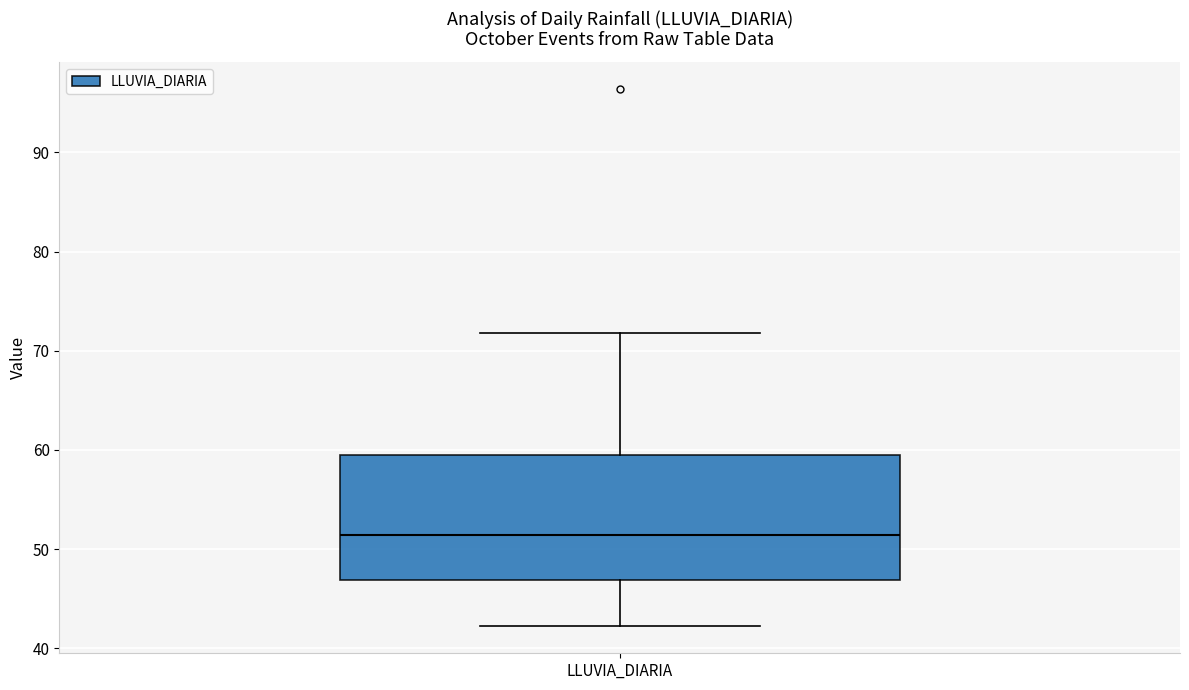

Transcribe this box plot: give where the median line is, the range the box spans, and where the two whiskers end, as read against the y-axis. The values are not printed on the chart, so give them approximately, as read against the axis.

median 51, box 47 to 60, whiskers 42 to 72